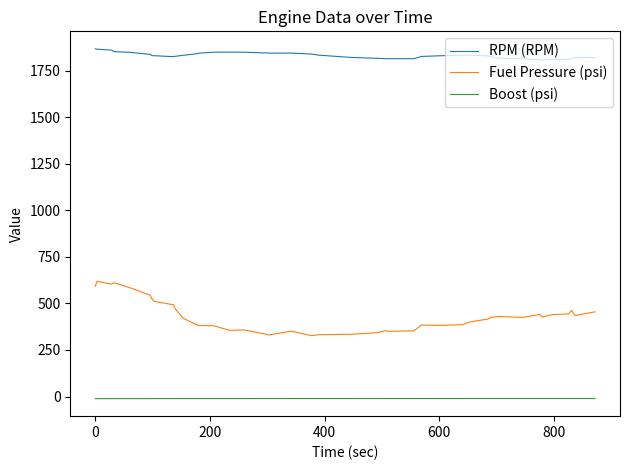

True or false: RPM (RPM) and Boost (psi) intersect in this chart.

False